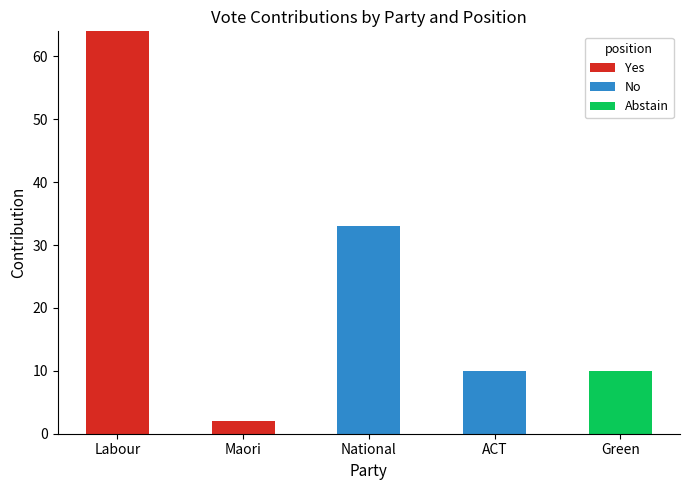

What is the total value across all series at ACT?

10